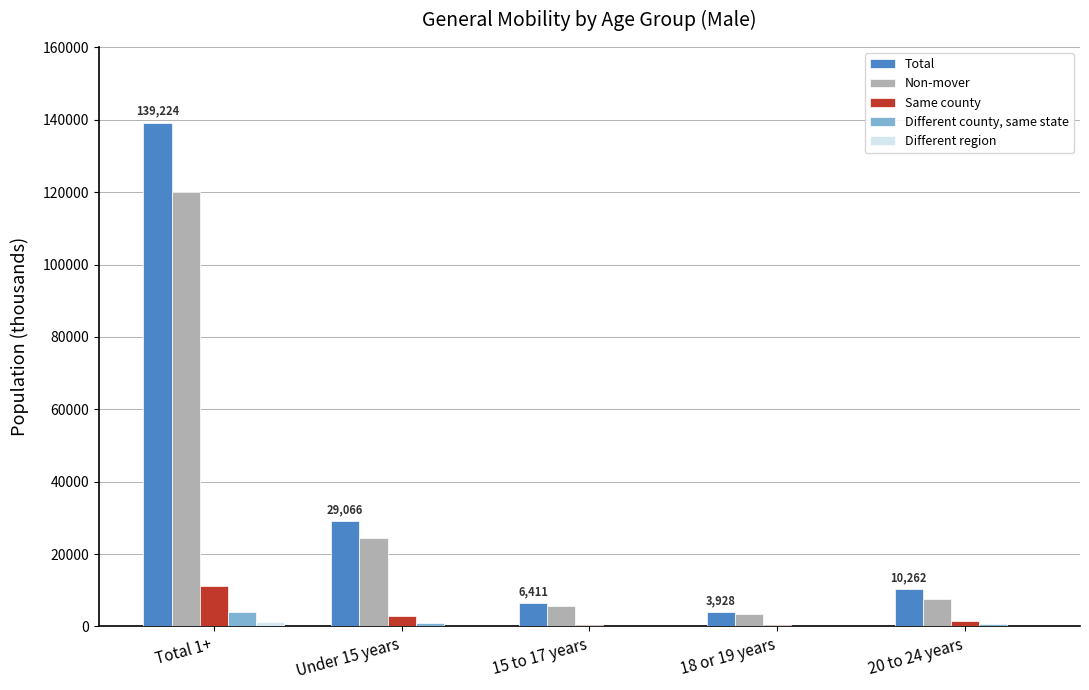

Which series changed the most between Total 1+ and 20 to 24 years?

Total